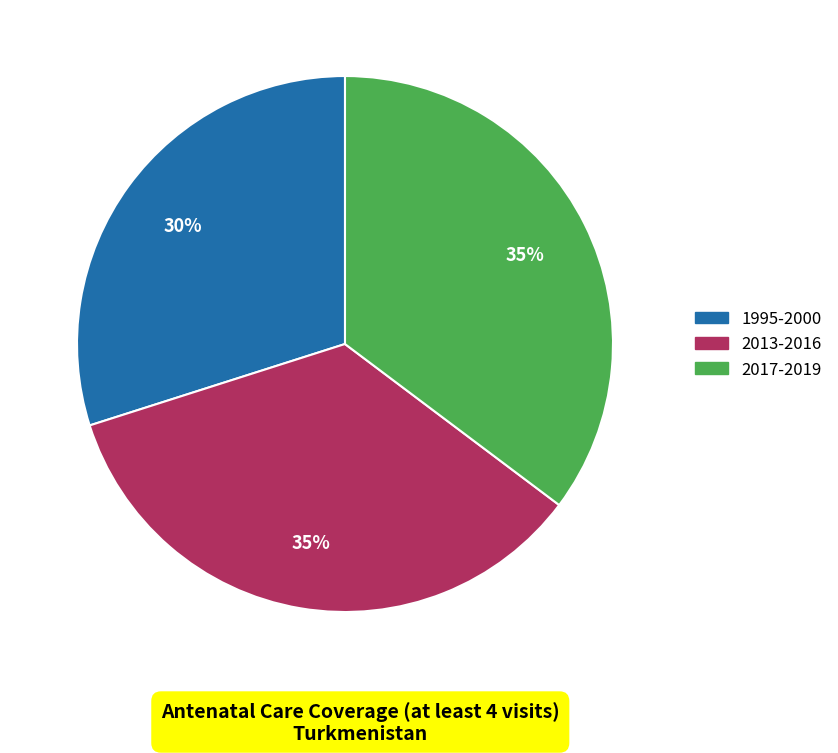

Which category has the smallest portion of the pie?

1995-2000